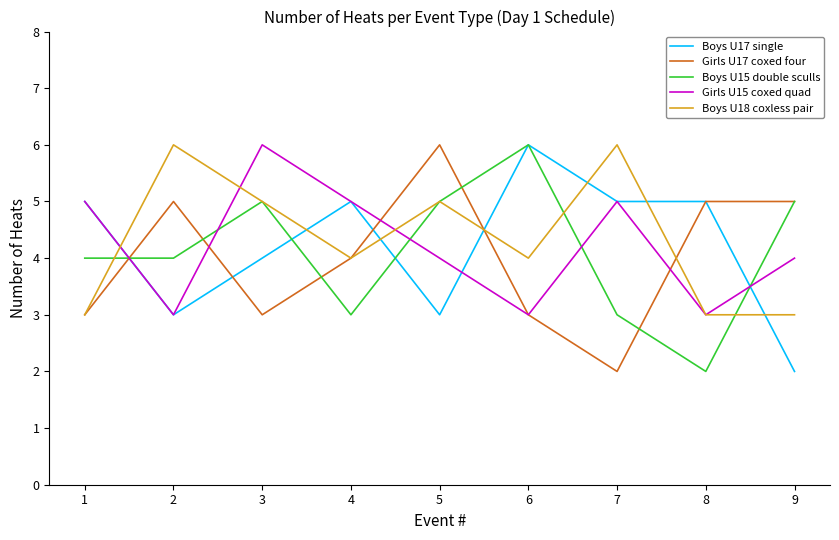

How many Girls U15 coxed quad values are between 3 and 5?

8